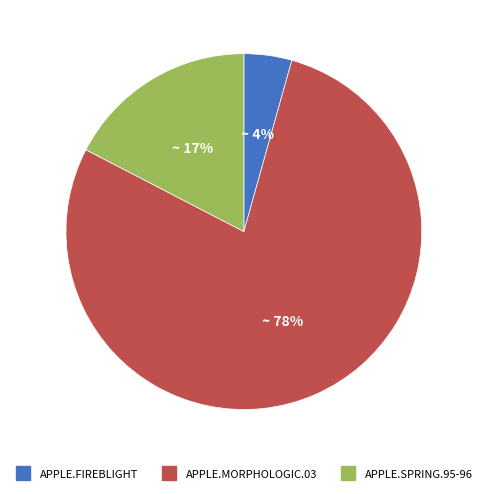

What is the majority slice?

APPLE.MORPHOLOGIC.03